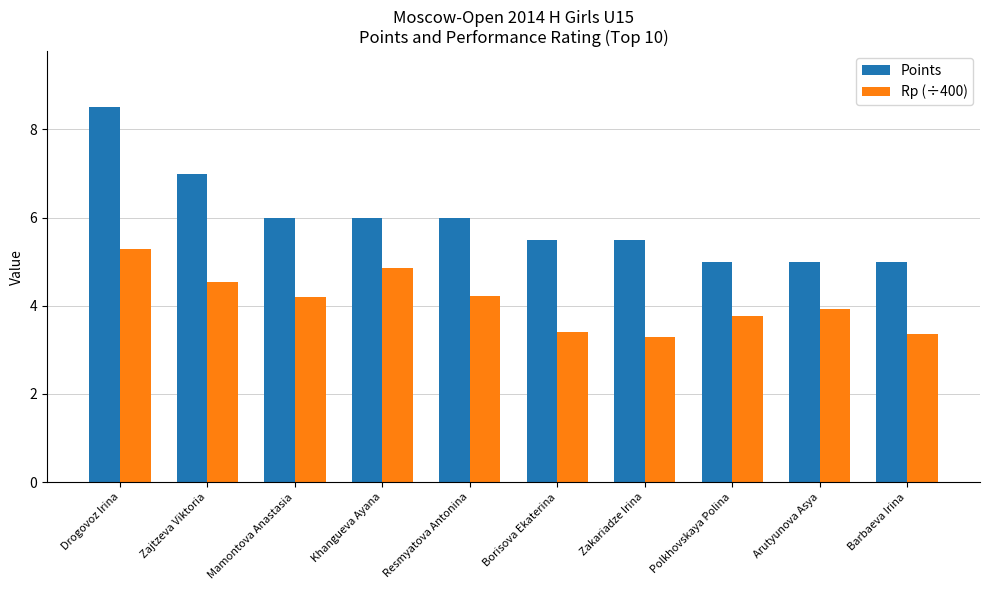

Rank the series by their average value, from highest to lowest.

Points, Rp (÷400)